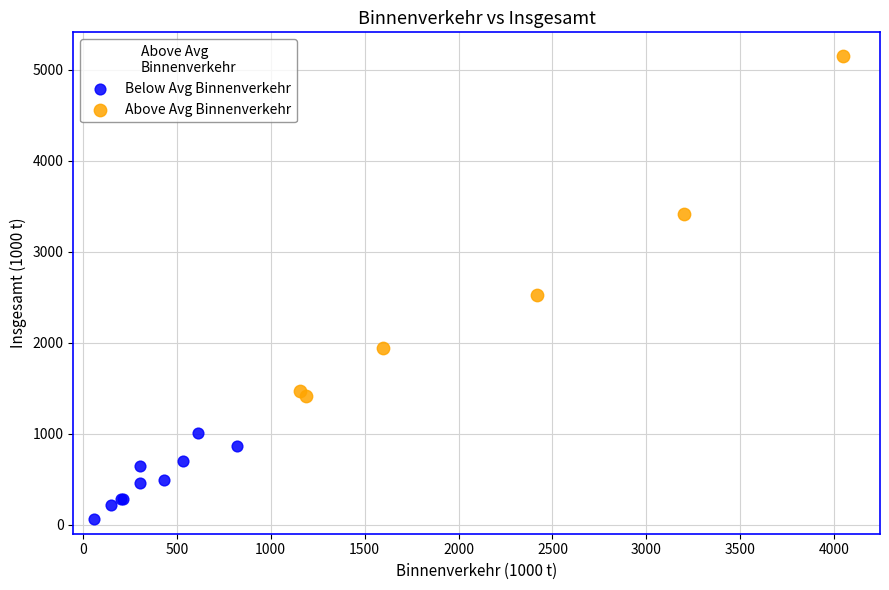

Which series contains the lowest Y value?

Below Avg Binnenverkehr